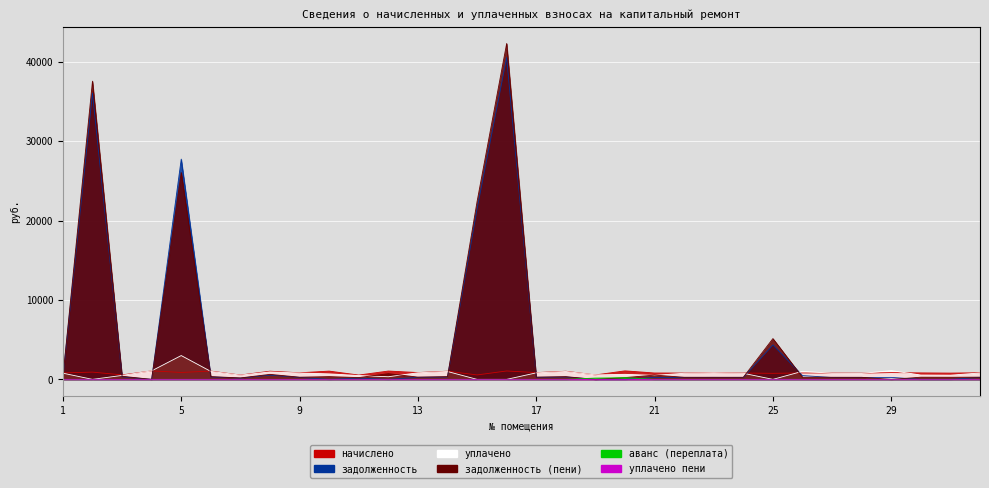

Is the value of задолженность at 5 greater than the value of задолженность (пени) at 10?

Yes